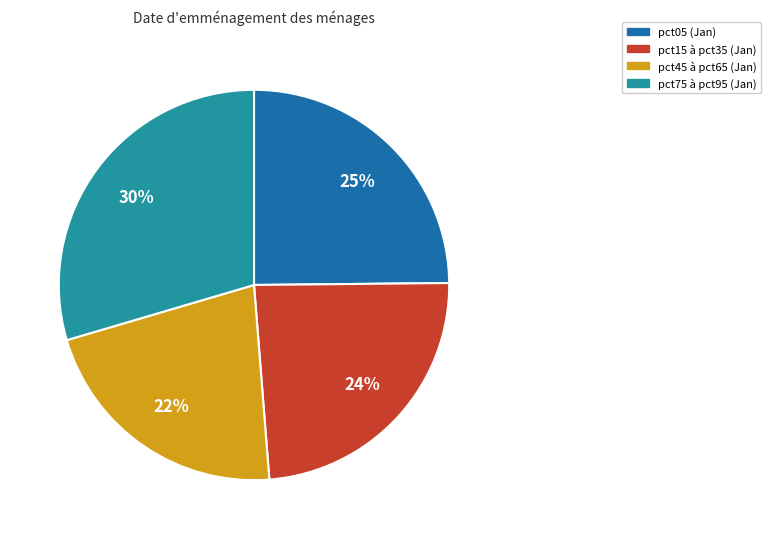

Does any single category account for the majority?

No